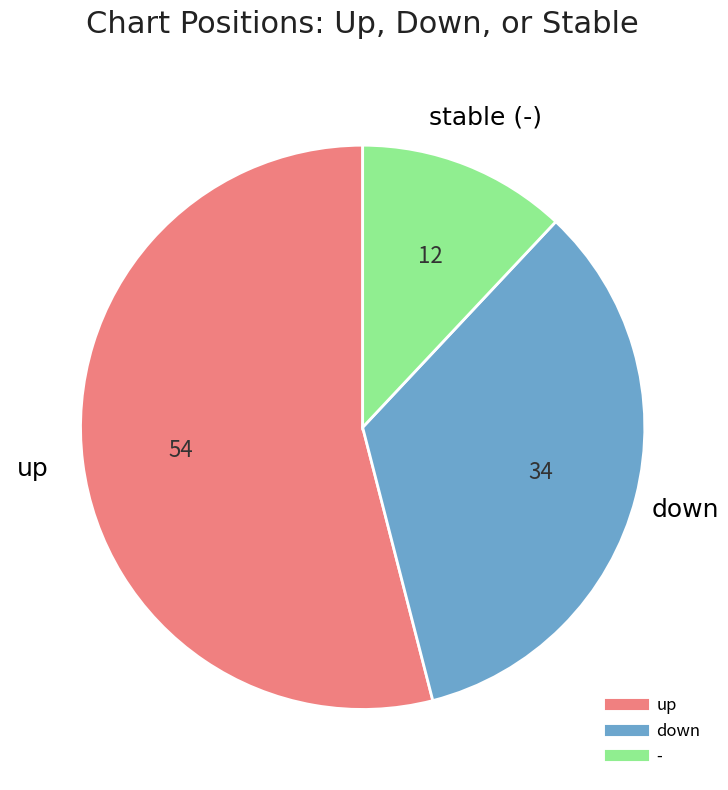

Rank the categories by value from lowest to highest.

-, down, up